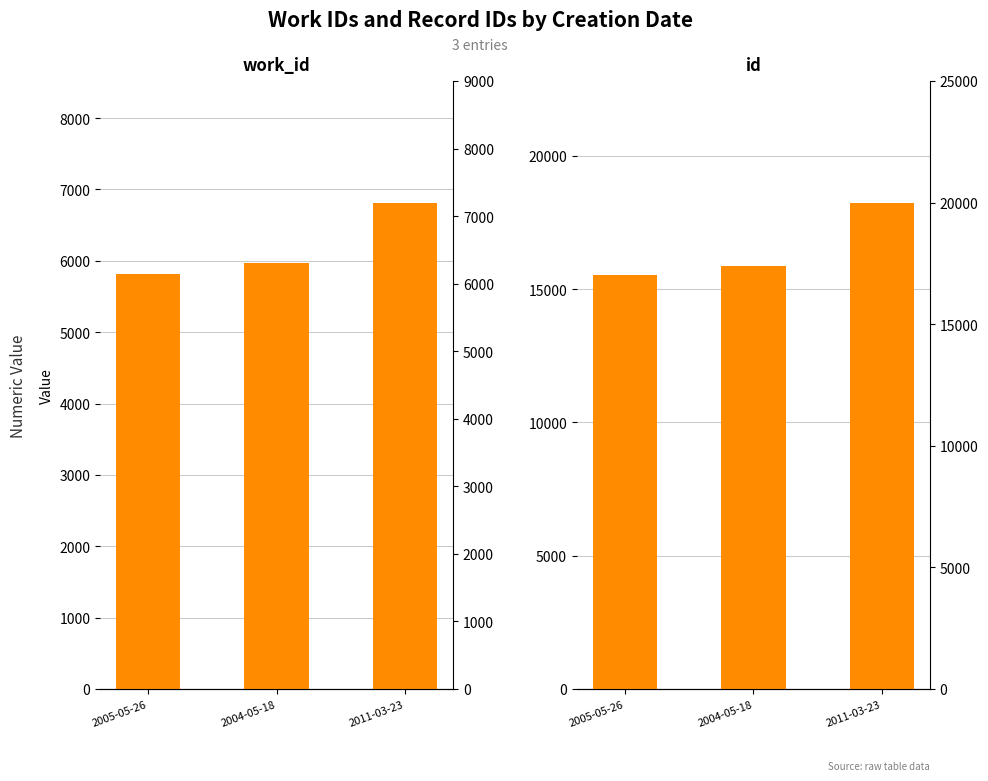

What is the difference between the second highest and minimum values in the id series?

369